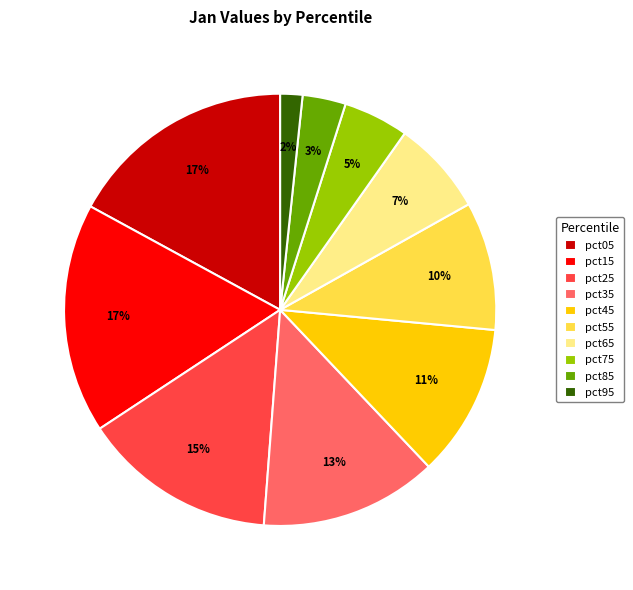

True or false: pct35 accounts for 8% of the total.

False